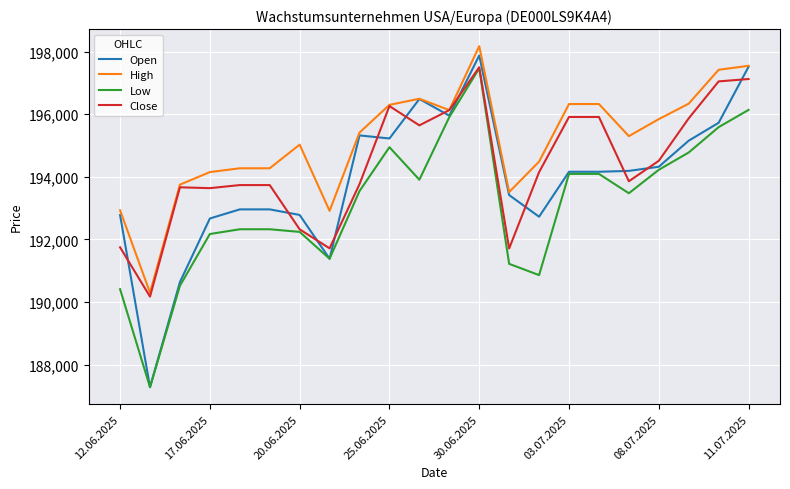

How many intersections are there between Open and Close?

12